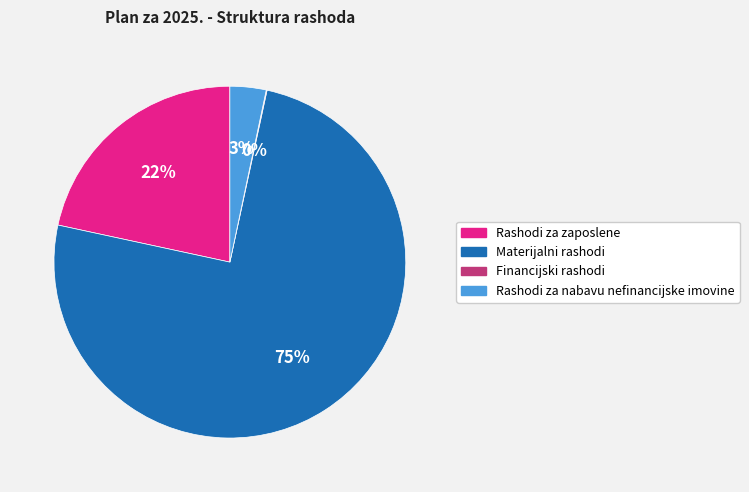

To the nearest percent, what percentage of the pie is Rashodi za nabavu nefinancijske imovine?

3%